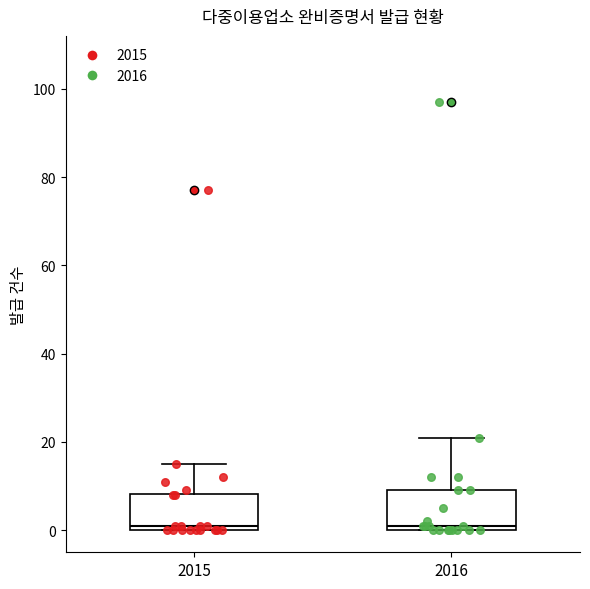

Reading left to right, read every box against the y-axis: the position of its median line, the range the box covers, and the ends of its whiskers. The values are not printed on the chart, so give them approximately, as read against the axis.

2015: median 2, box 0 to 8, whiskers 0 to 16
2016: median 2, box 0 to 10, whiskers 0 to 22